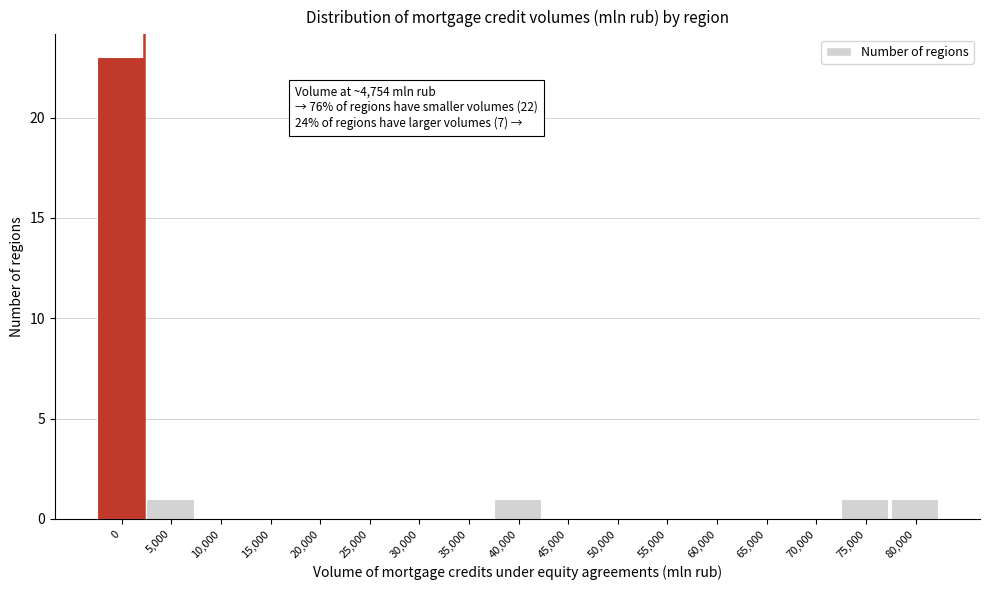

Reading left to right, list all the values displayed in this chart.

0=23	5,000=1	10,000=0	15,000=0	20,000=0	25,000=0	30,000=0	35,000=0	40,000=1	45,000=0	50,000=0	55,000=0	60,000=0	65,000=0	70,000=0	75,000=1	80,000=1